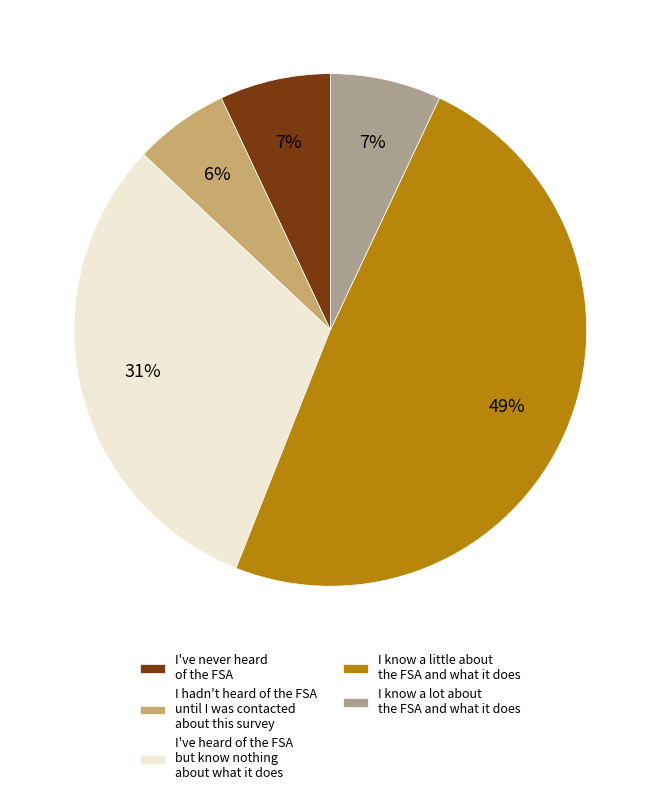

Which slice is the largest?

I know a little about the FSA and what it does